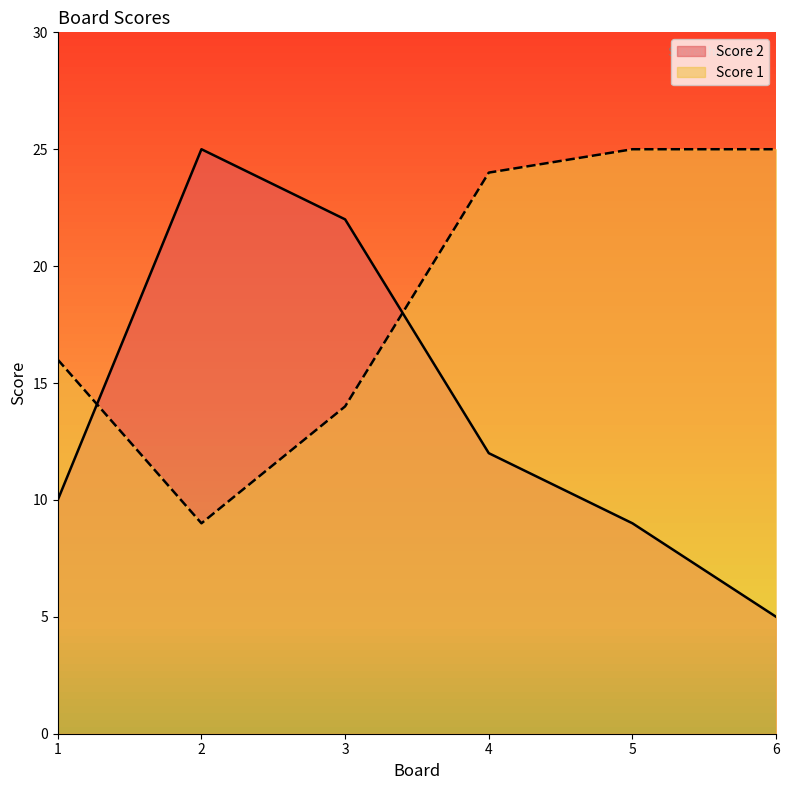

At which category does Score 2 reach its first local peak?

2